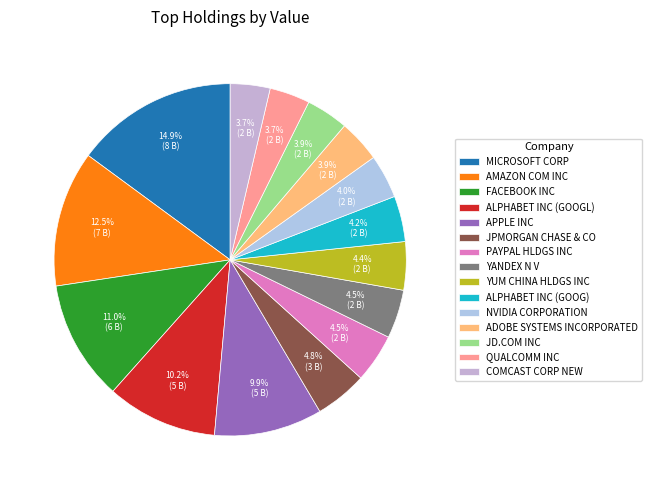

What percentage is the JD.COM INC slice, to the nearest percent?

4%